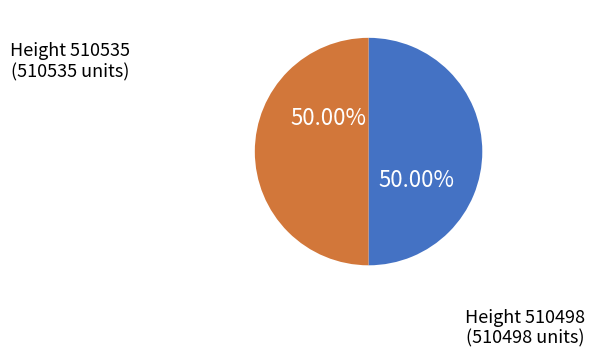

Count the number of slices in the pie.

2